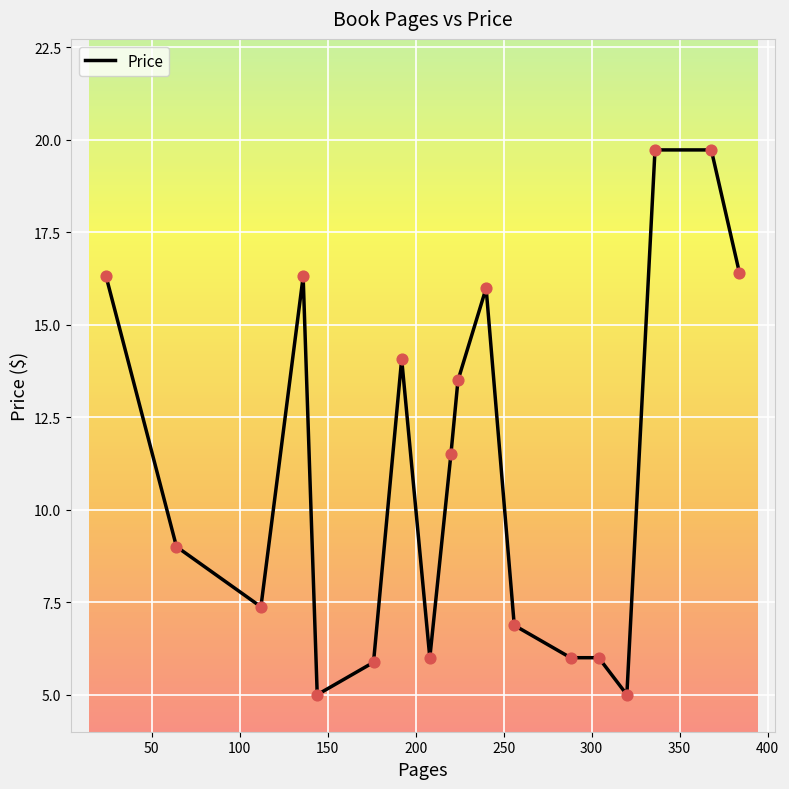

What is the smallest value displayed?

5.0